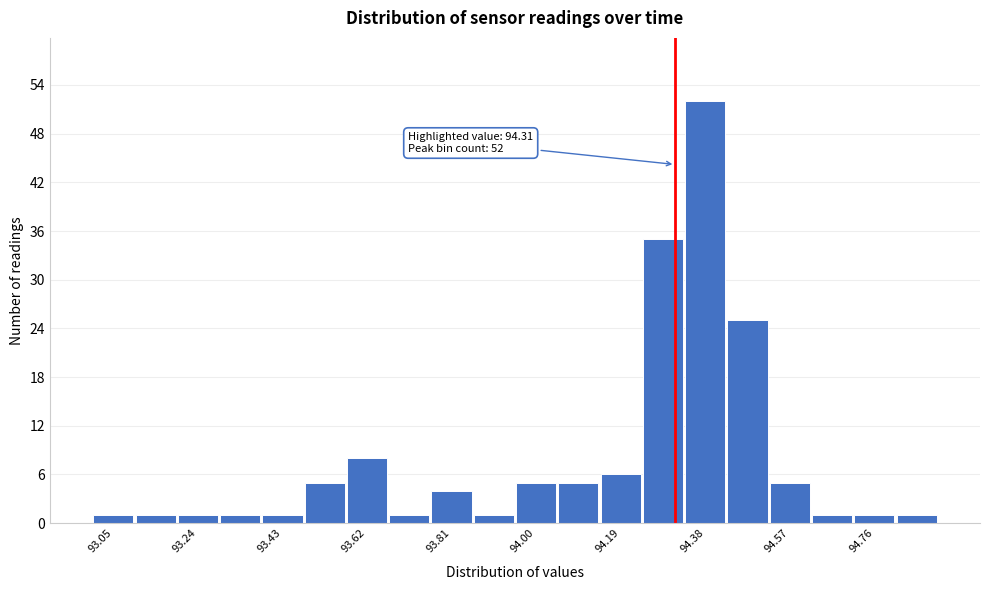

Over which range of the x-axis is the bar tallest?

94.330 to 94.425